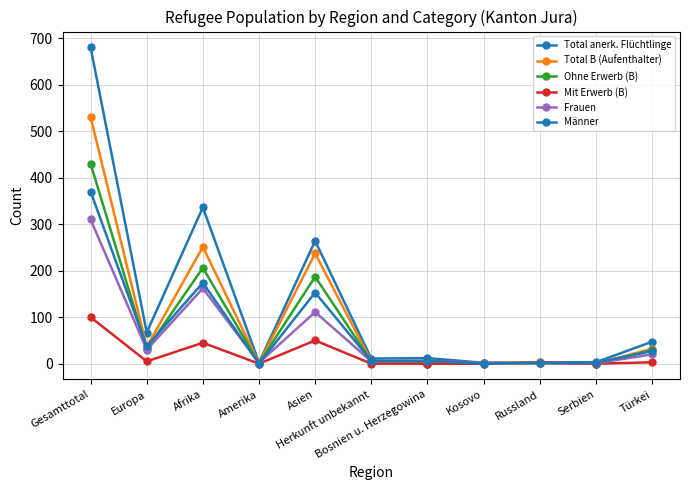

How many data points in Ohne Erwerb (B) are less than 5?

5